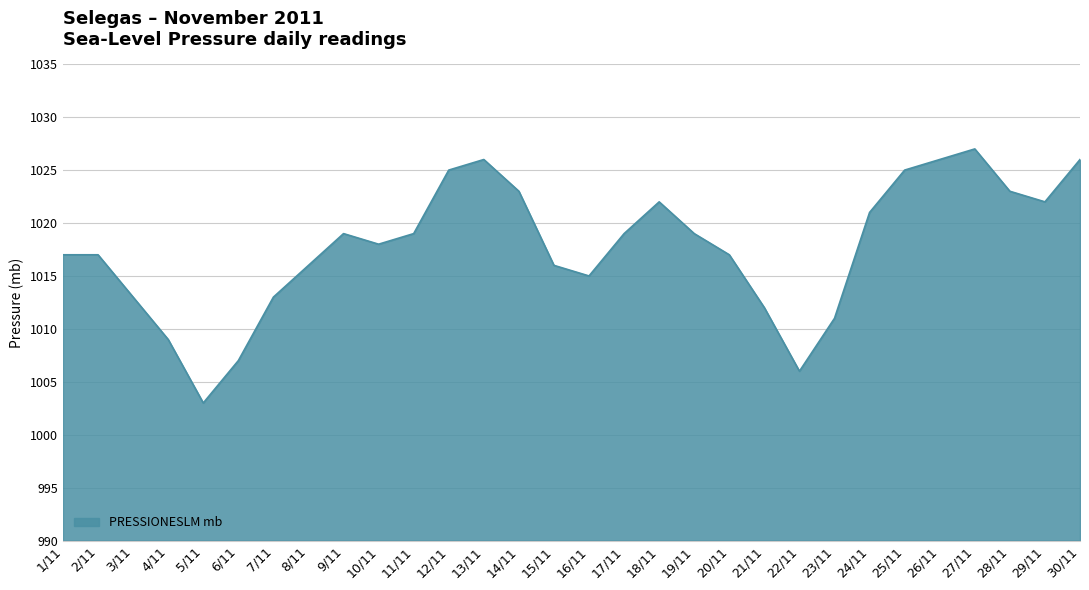

Which has a higher value, 7/11 or 6/11?

7/11